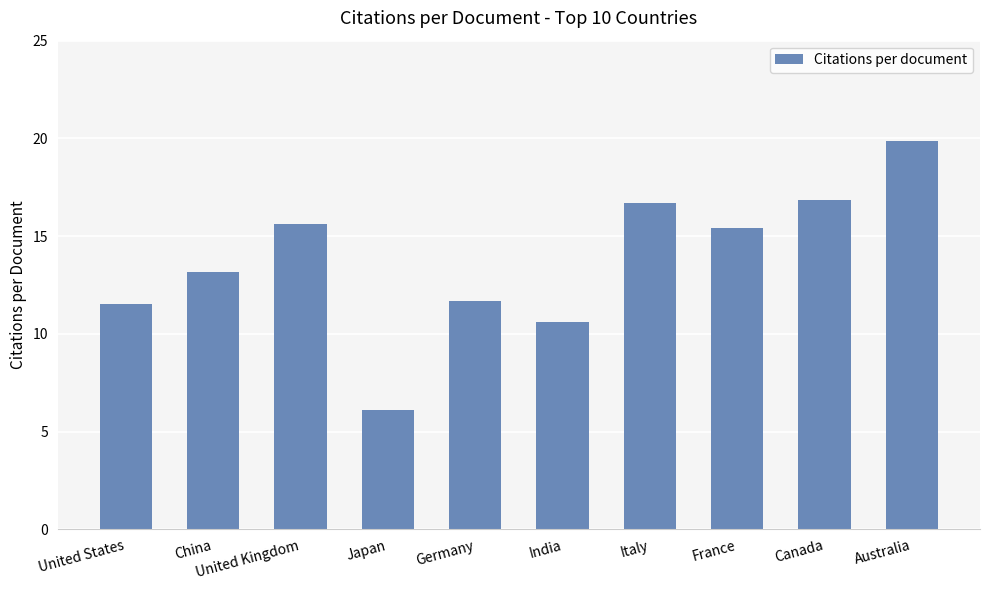

Read the value at France.

15.4